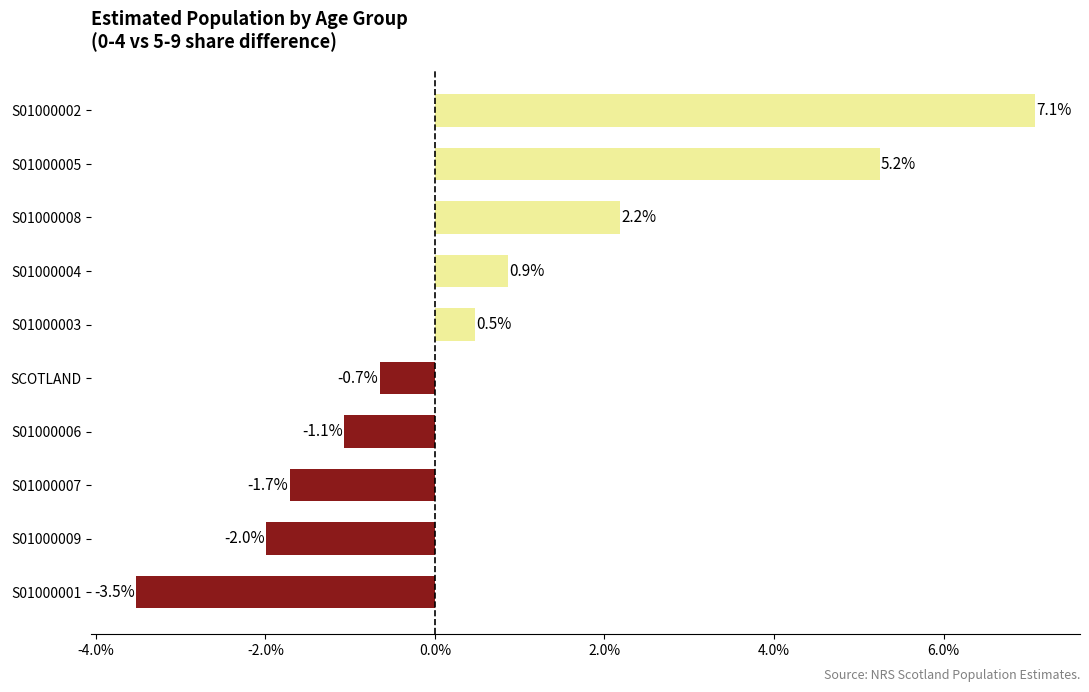

List the labels in order of value, smallest first.

S01000001, S01000009, S01000007, S01000006, SCOTLAND, S01000003, S01000004, S01000008, S01000005, S01000002